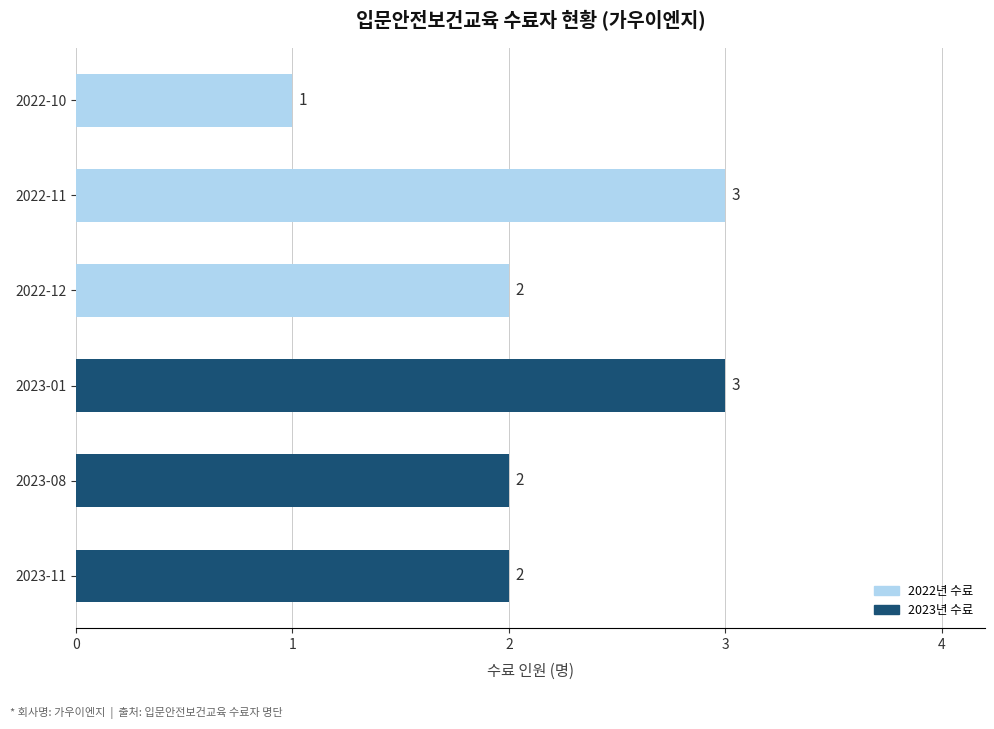

Which has a higher value, 2022-12 or 2023-01?

2023-01